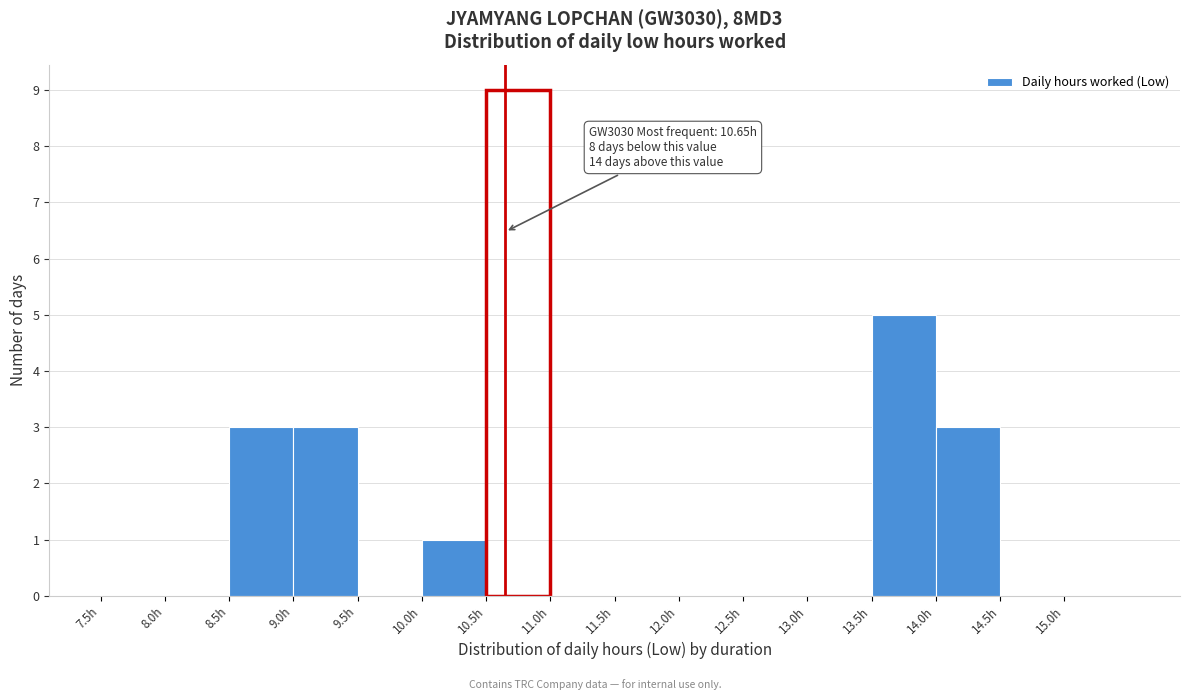

Which range on the x-axis has the tallest bar?

10.5 to 11.0